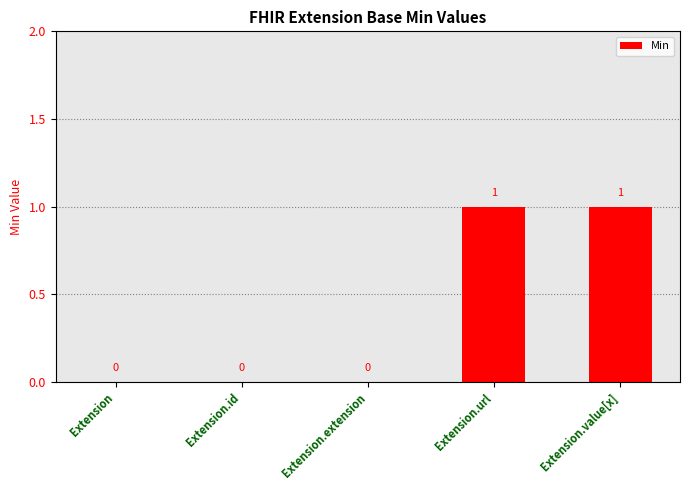

The value at Extension is 1. True or false?

False